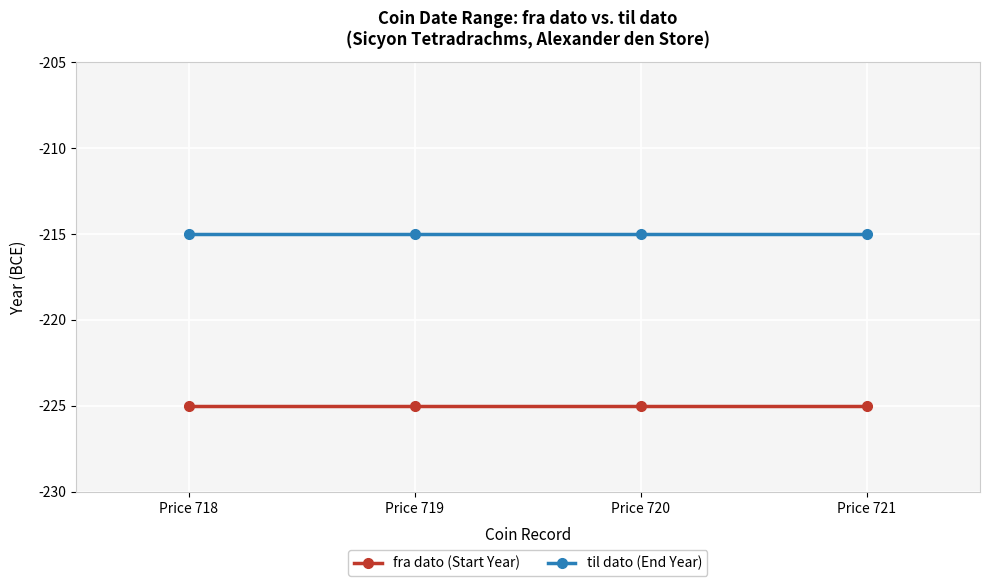

Count the number of data series in this chart.

2